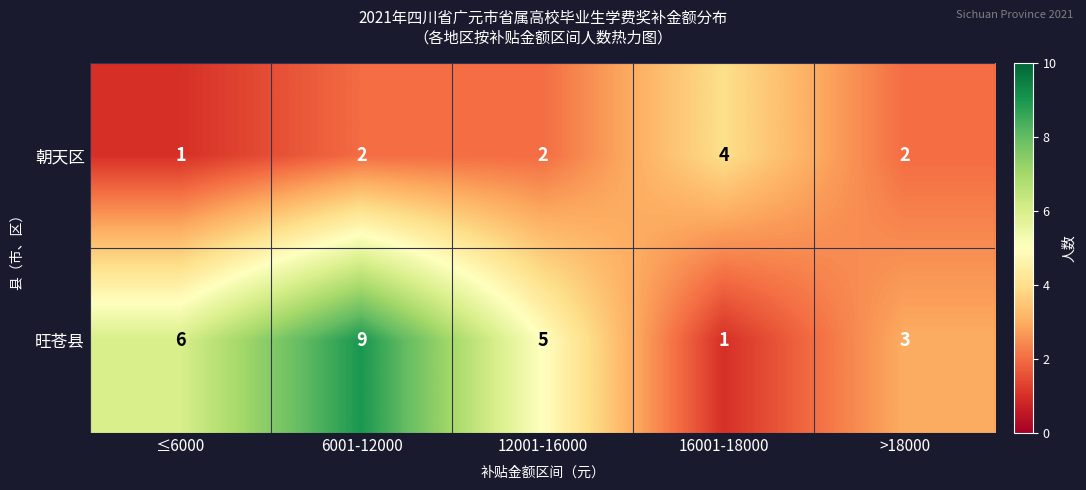

How many series are shown in this chart?

2